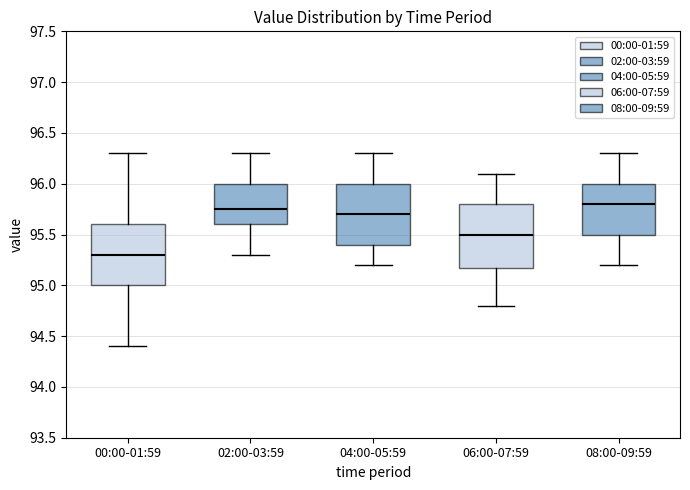

Reading left to right, transcribe this box plot: for each box, give where its median line is, the range the box spans, and where its two whiskers end, as read against the y-axis. The values are not printed on the chart, so give them approximately, as read against the axis.

00:00-01:59: median 95.30, box 95.00 to 95.60, whiskers 94.40 to 96.30
02:00-03:59: median 95.75, box 95.60 to 96.00, whiskers 95.30 to 96.30
04:00-05:59: median 95.70, box 95.40 to 96.00, whiskers 95.20 to 96.30
06:00-07:59: median 95.50, box 95.20 to 95.80, whiskers 94.80 to 96.10
08:00-09:59: median 95.80, box 95.50 to 96.00, whiskers 95.20 to 96.30